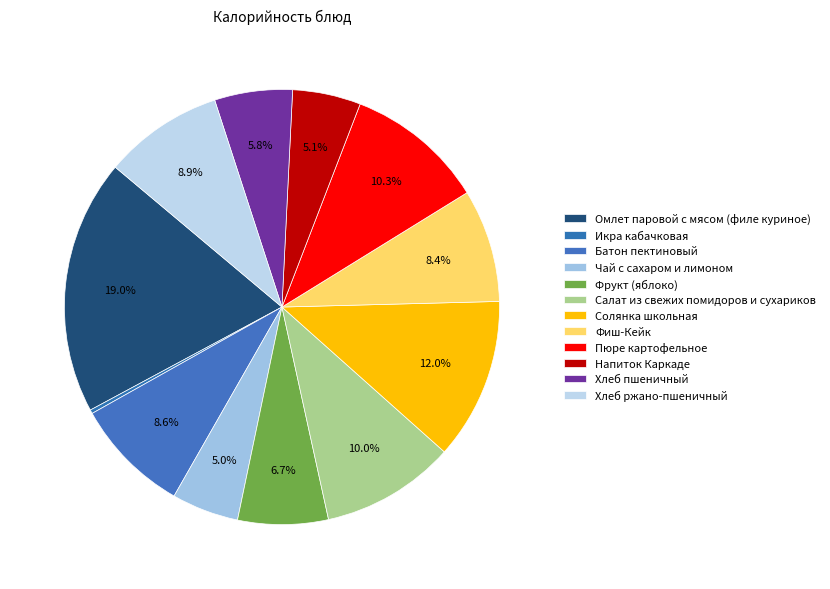

How much of the chart is everything except Хлеб ржано-пшеничный?

91.1%